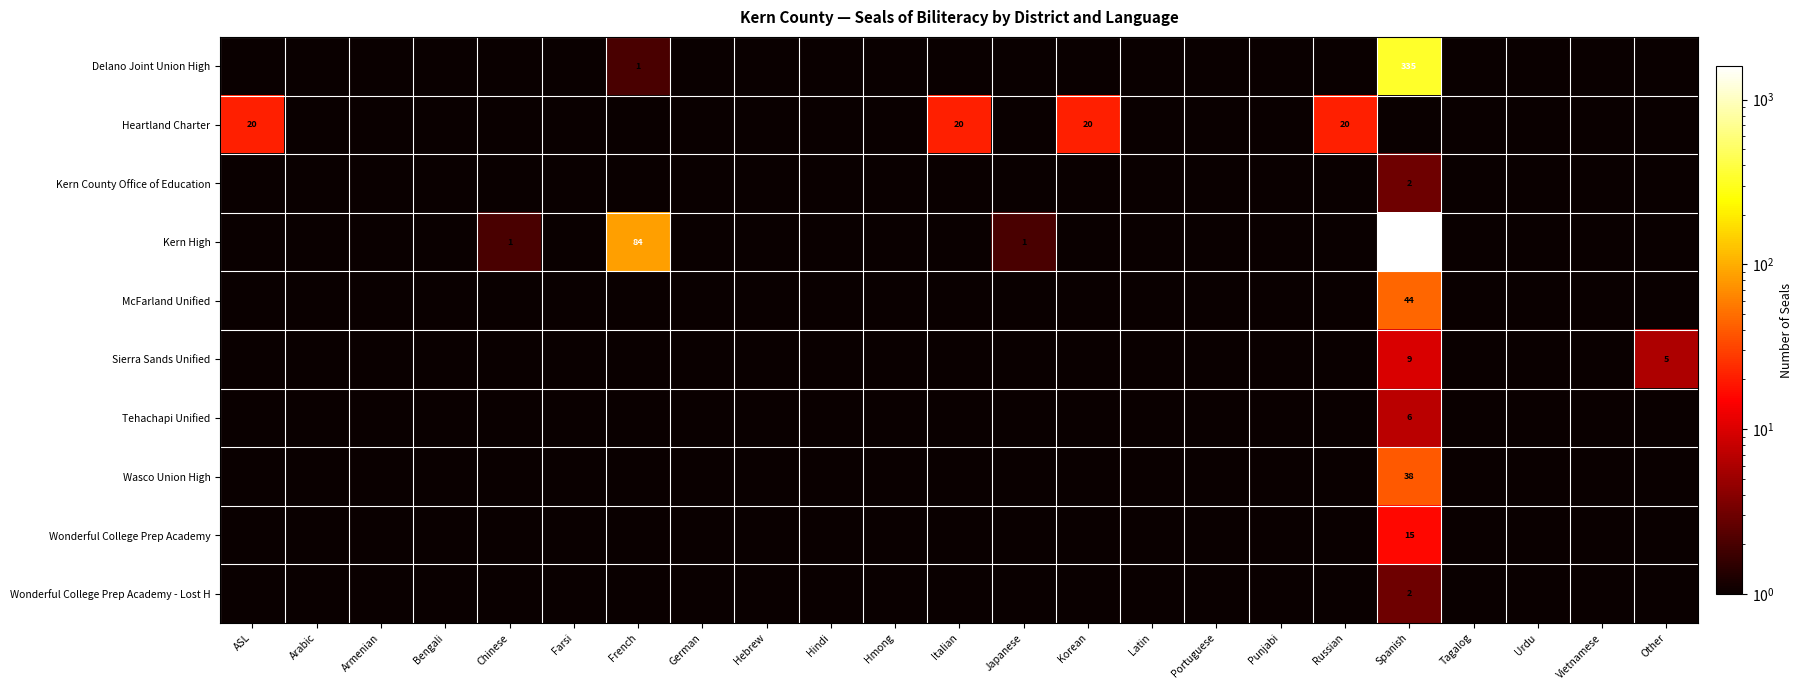

The Wasco Union High series shows 66 at Spanish. True or false?

False